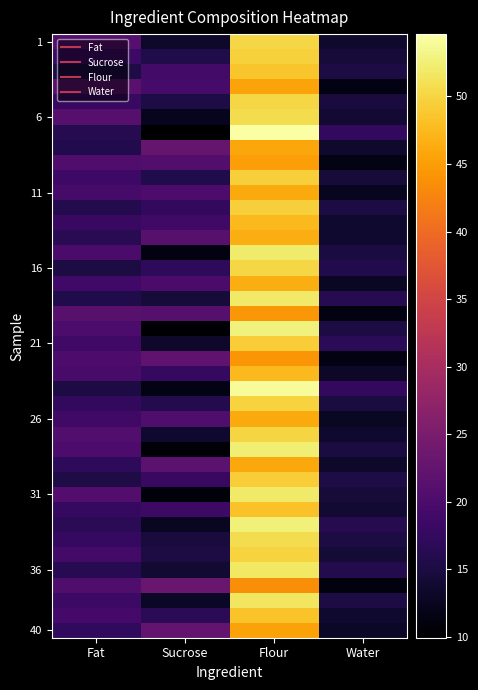

How many distinct data groups are displayed?

40